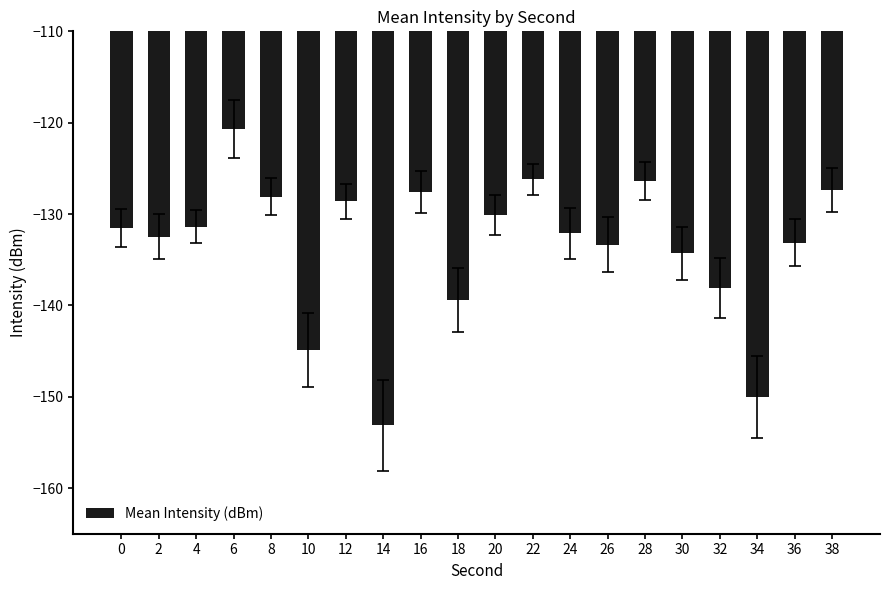

The value at 26 is -133.4. True or false?

True